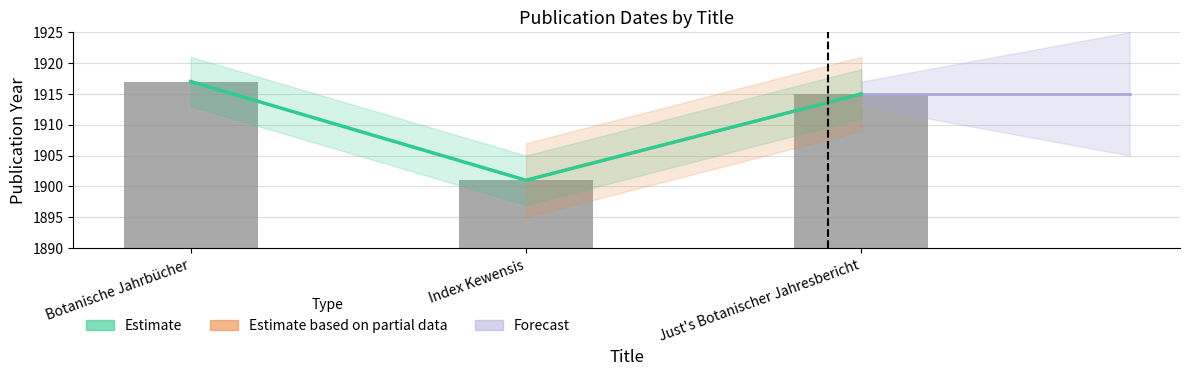

Between Botanische Jahrbücher and Just's Botanischer Jahresbericht, which is larger?

Botanische Jahrbücher